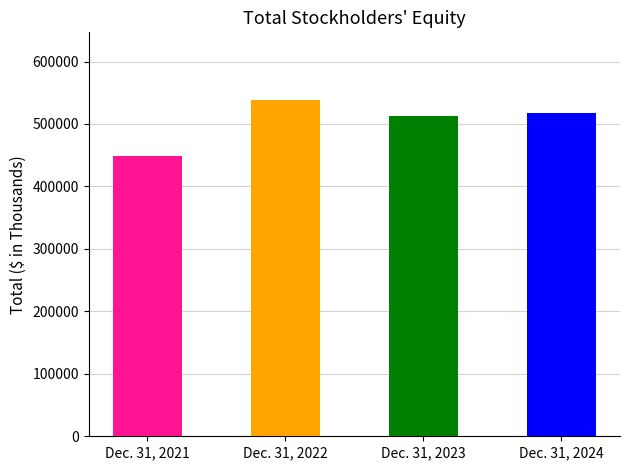

Does the chart contain any negative values?

No